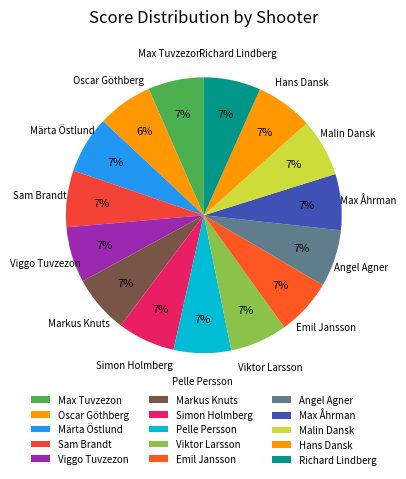

How many segments does this pie chart have?

15